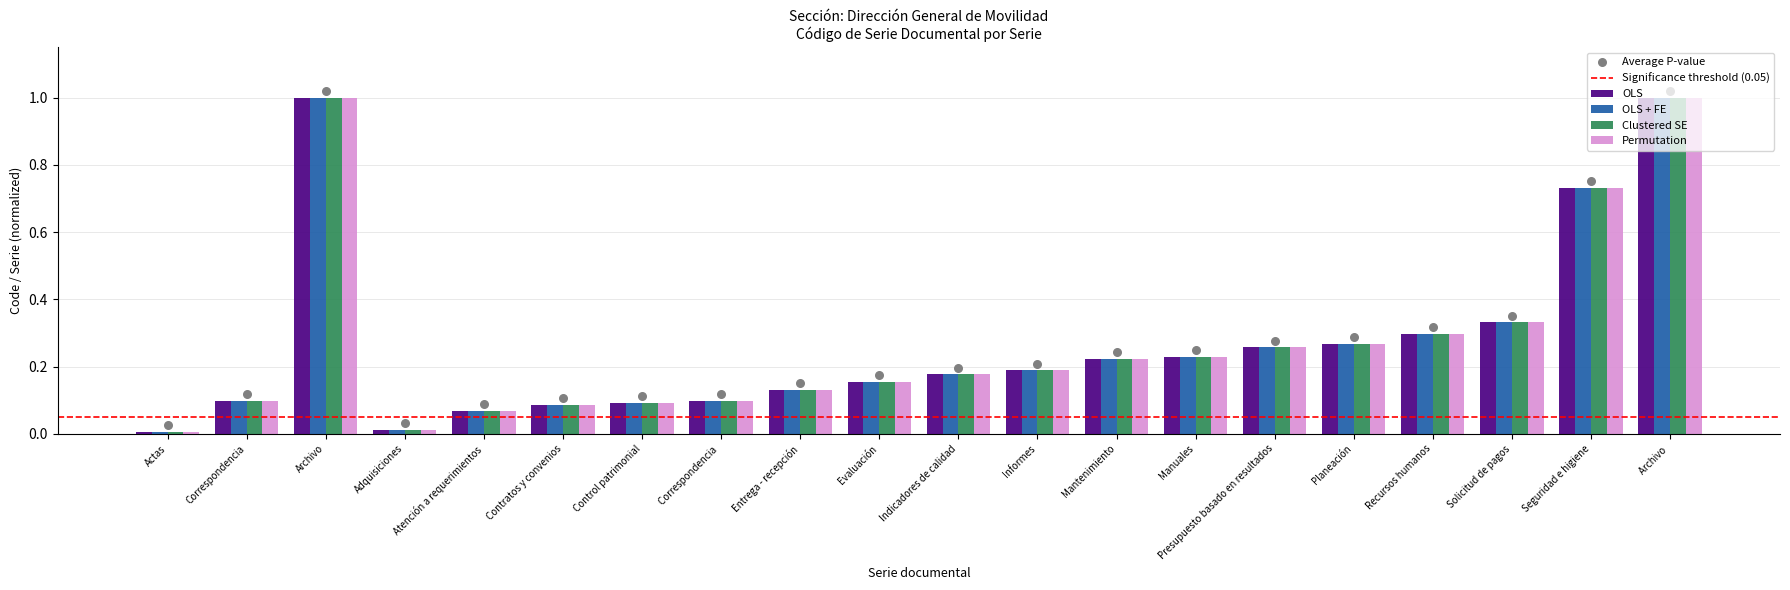

Which series has the largest total across all categories?

OLS